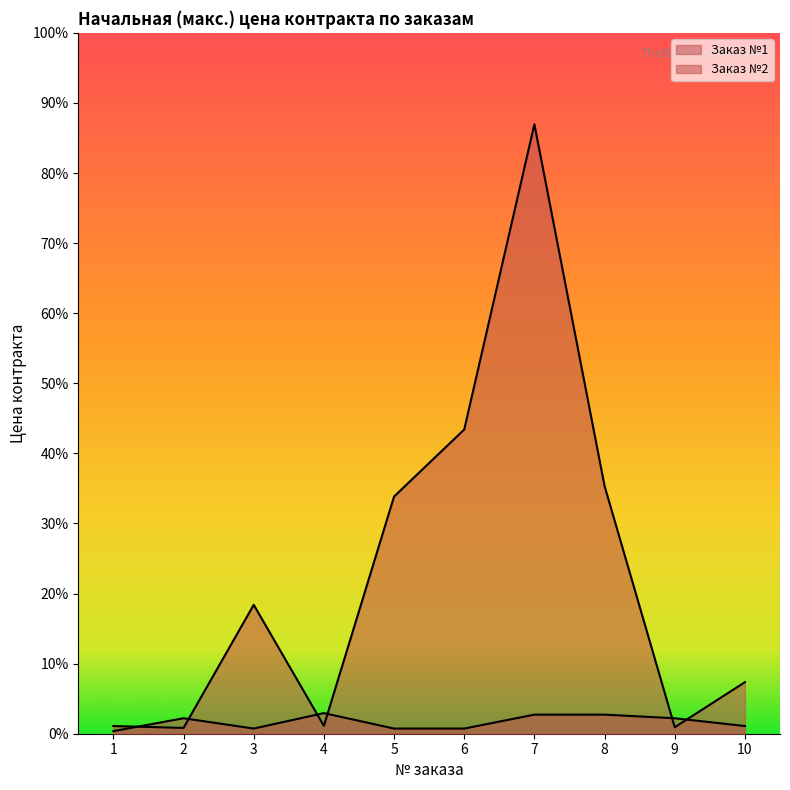

Does the chart display data point markers on the line(s)?

No